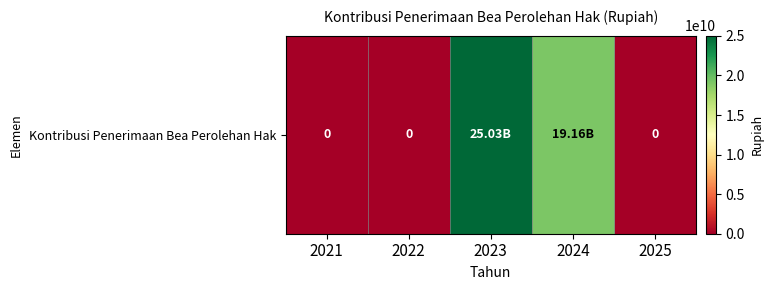

List the labels in order of value, largest first.

2023, 2024, 2021, 2022, 2025